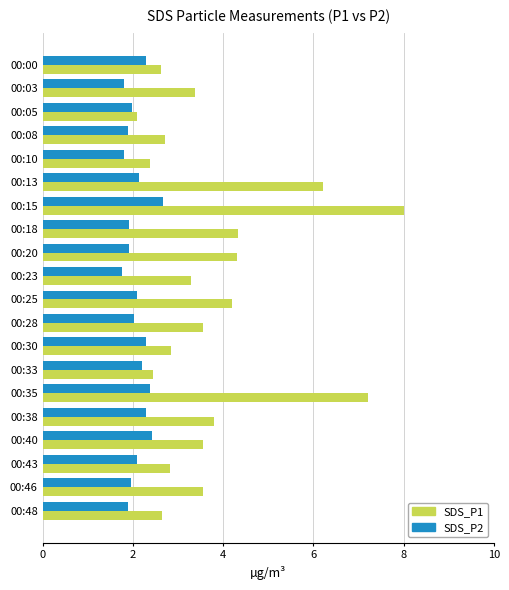

Rank the series by their average value, from highest to lowest.

SDS_P1, SDS_P2